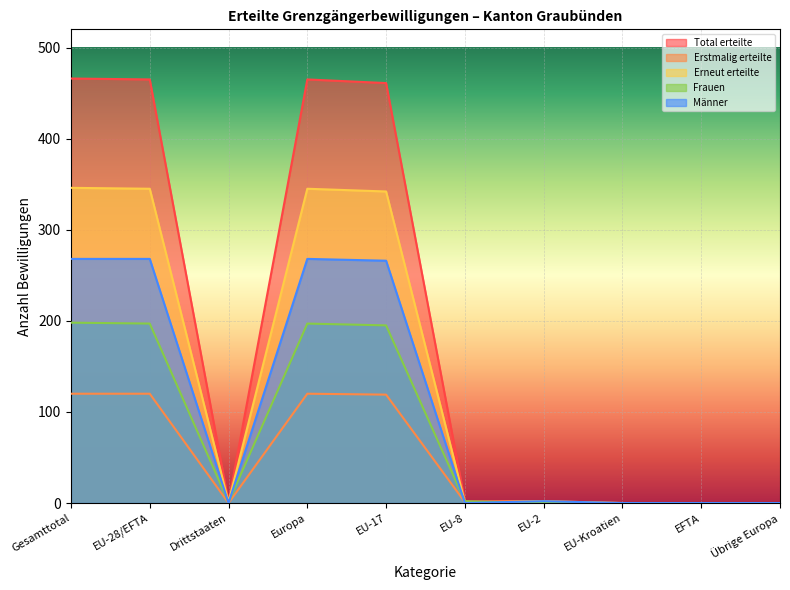

What is the average value of the Total erteilte series?

186